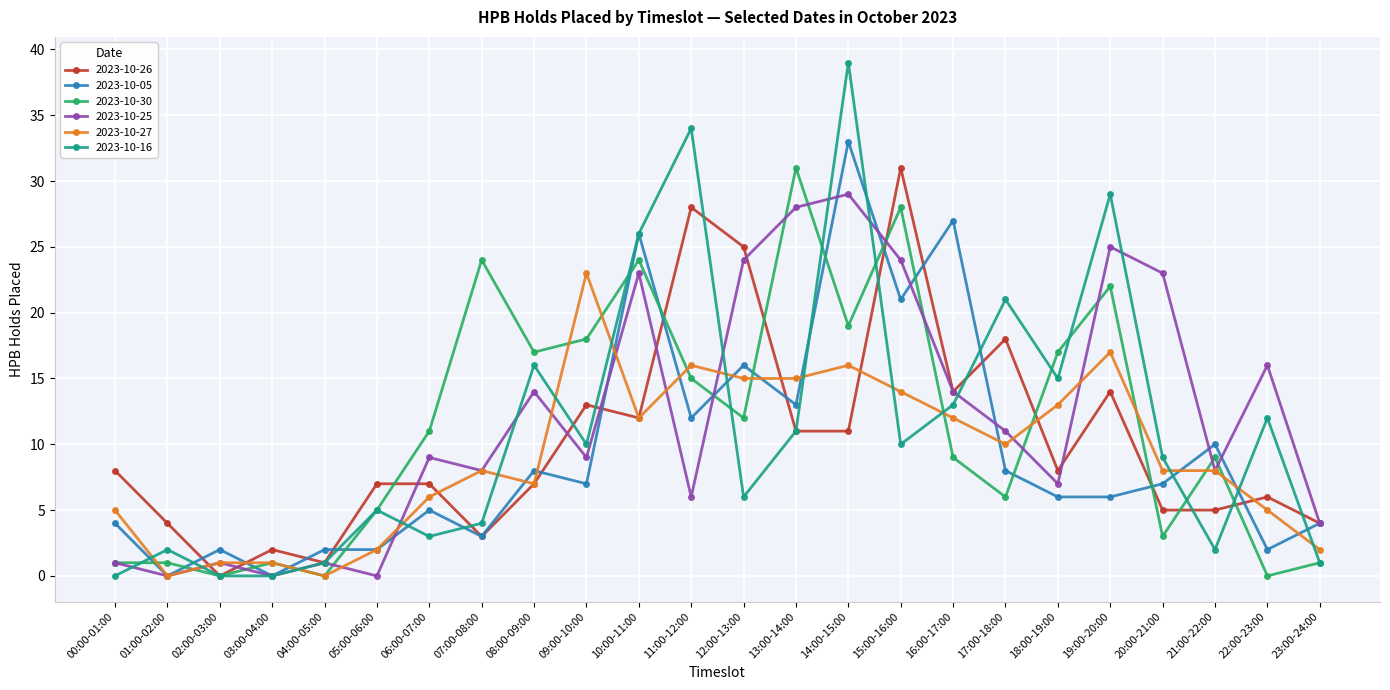

What is the difference between the maximum and second lowest values in the 2023-10-26 series?

30